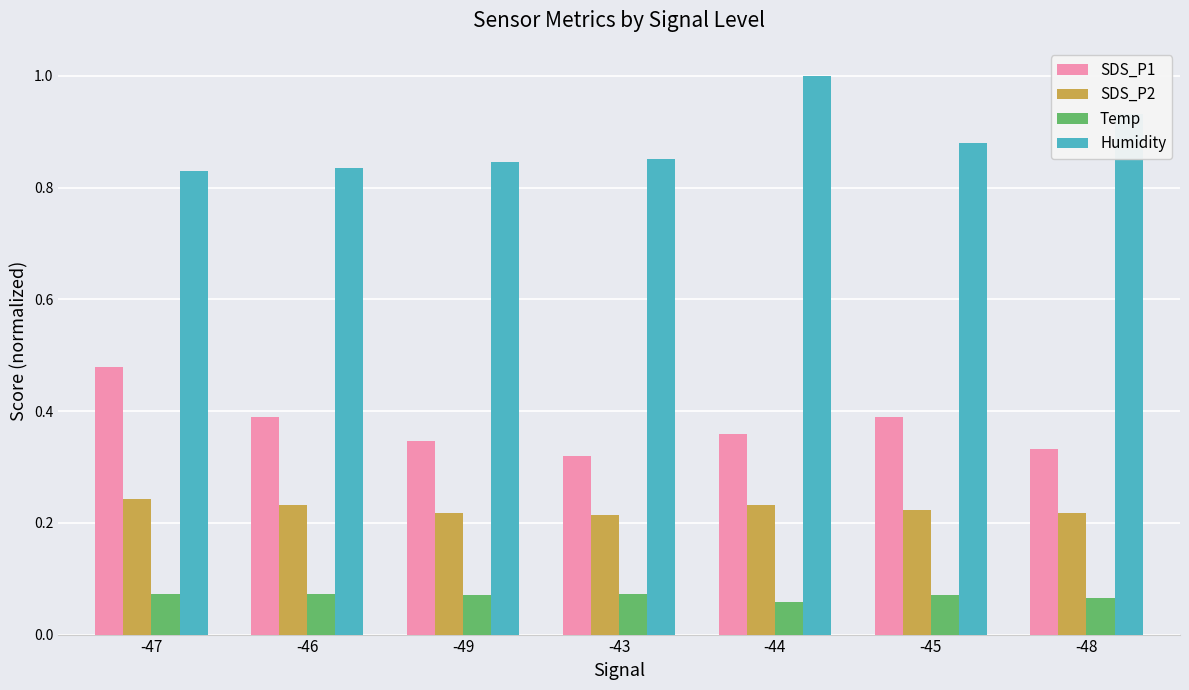

Count the Temp values in the range 0 to 1.

7